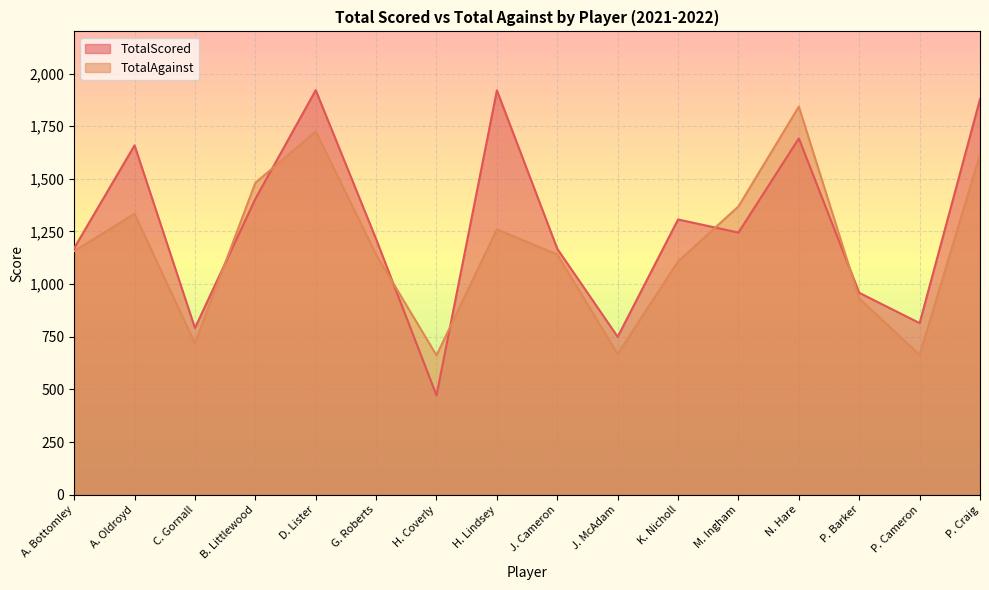

Is the value of TotalAgainst at A. Oldroyd greater than the value of TotalScored at J. Cameron?

Yes